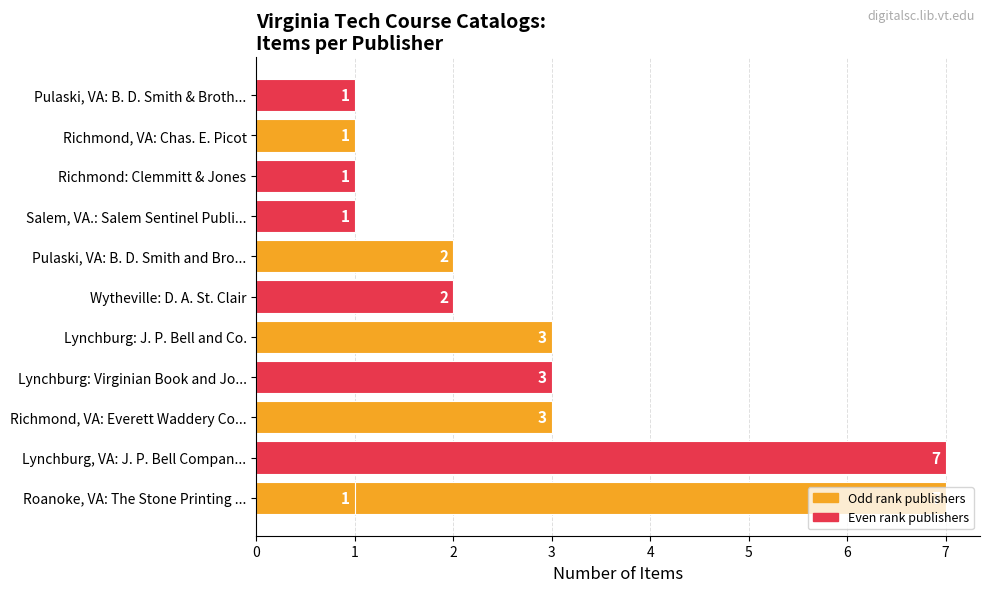

Does the chart contain any negative values?

No